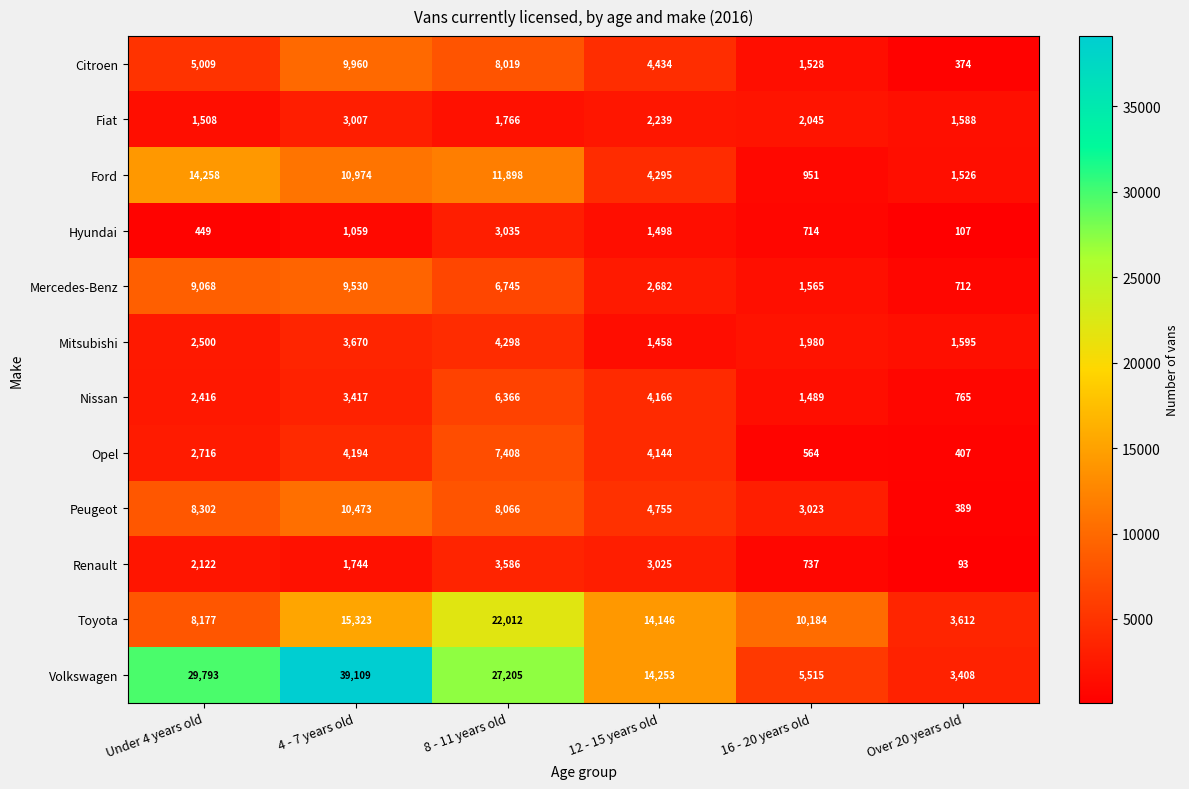

Is it true that Citroen equals 5009 at Under 4 years old?

True